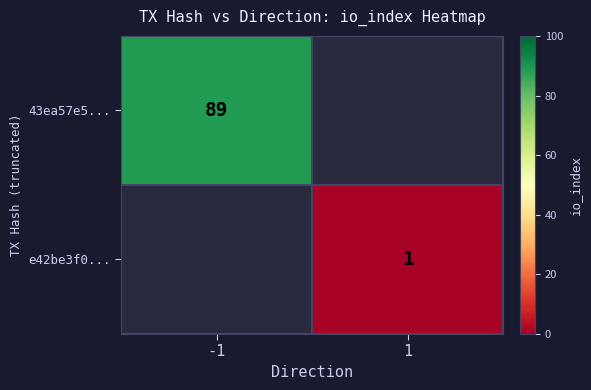

Is it true that 43ea57e5... equals 89 at -1?

True